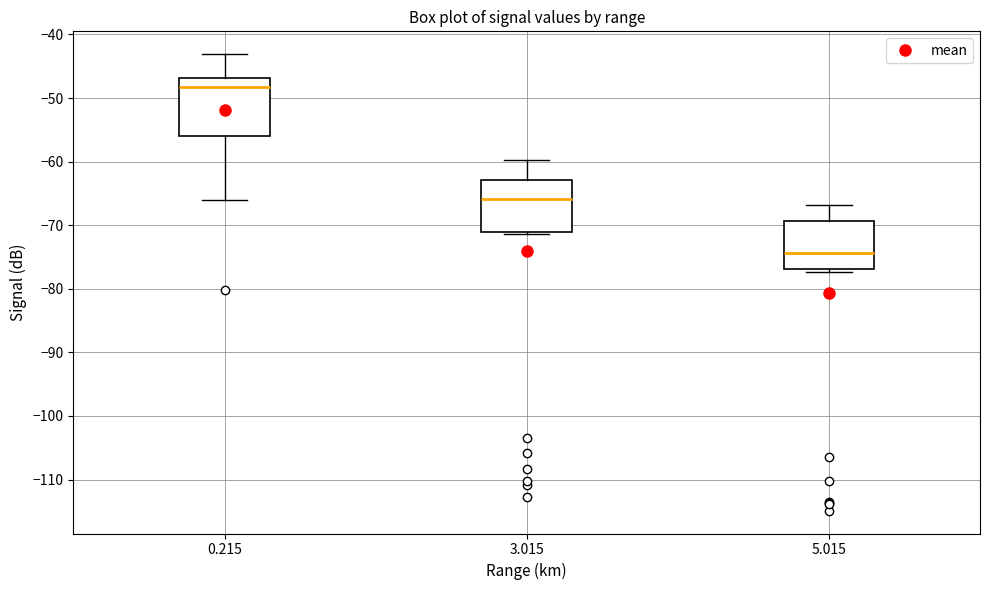

Which box is the tallest, from its lower edge to its upper edge?

0.215